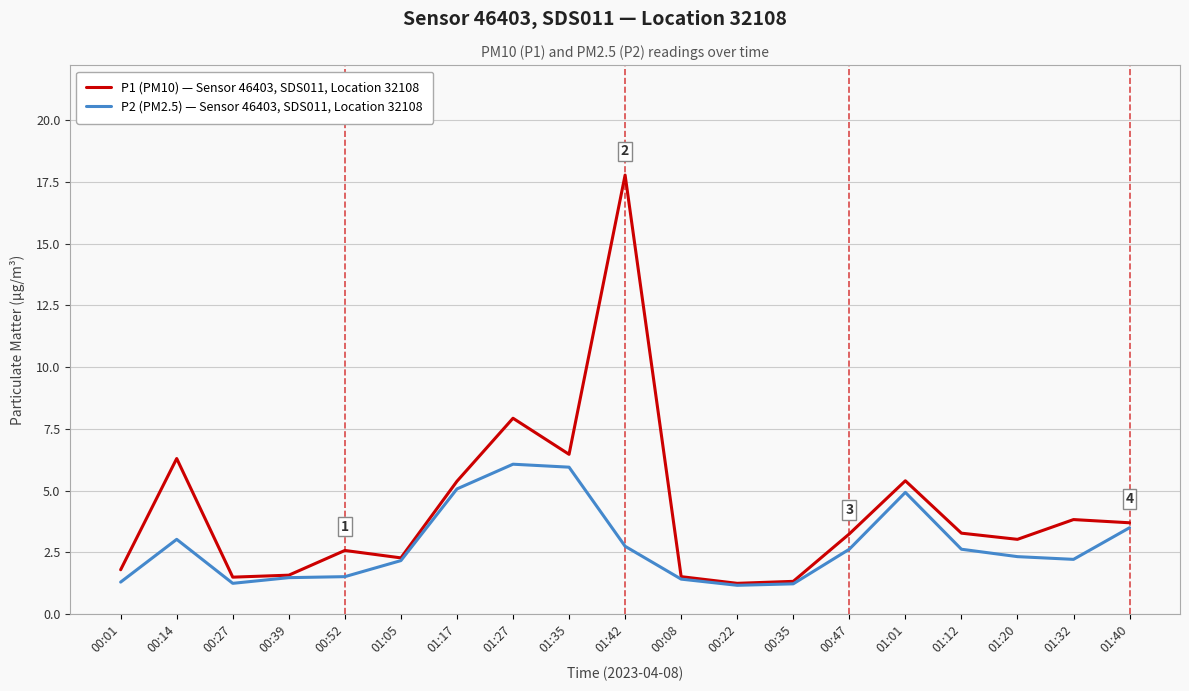

What position from the right is 00:39?

16